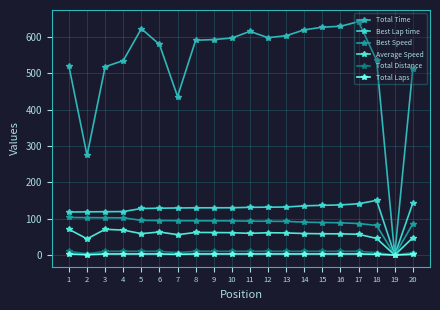

What is the approximate value of Best Speed at 1?

103.4